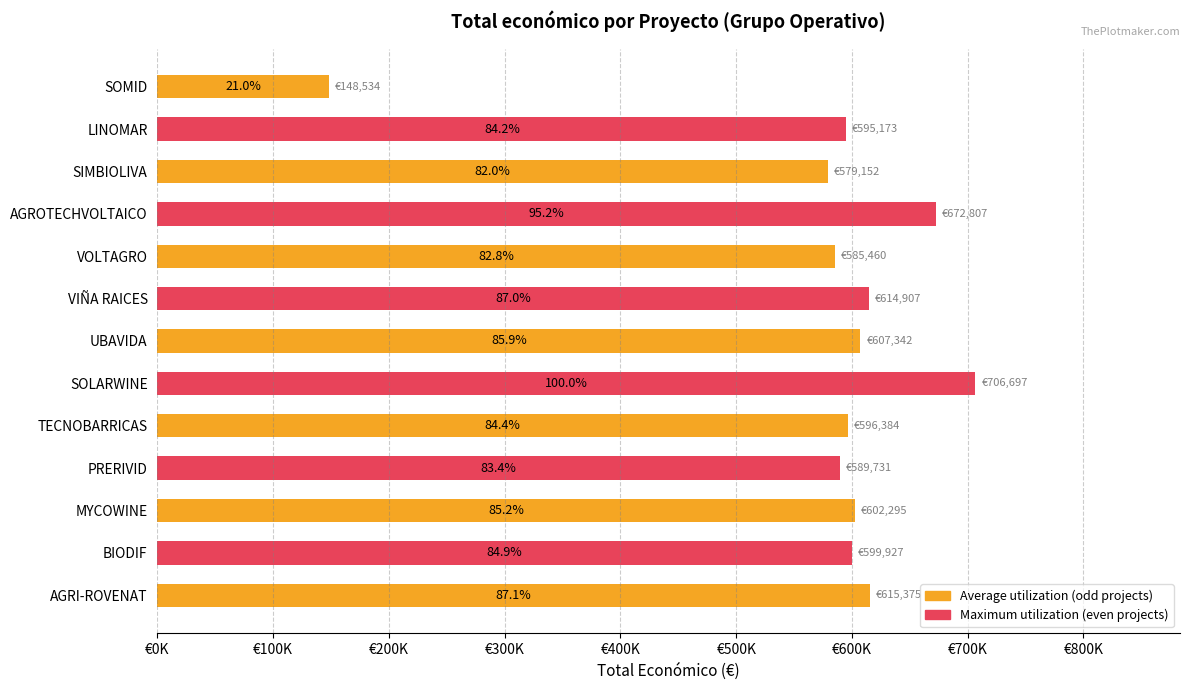

Which label corresponds to the largest value in the chart?

SOLARWINE